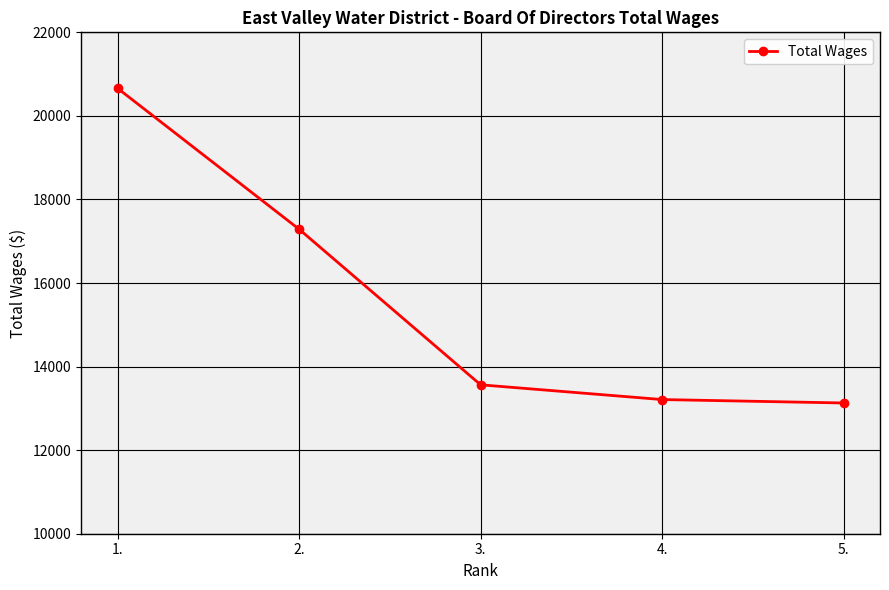

Does the chart display data point markers on the line(s)?

Yes